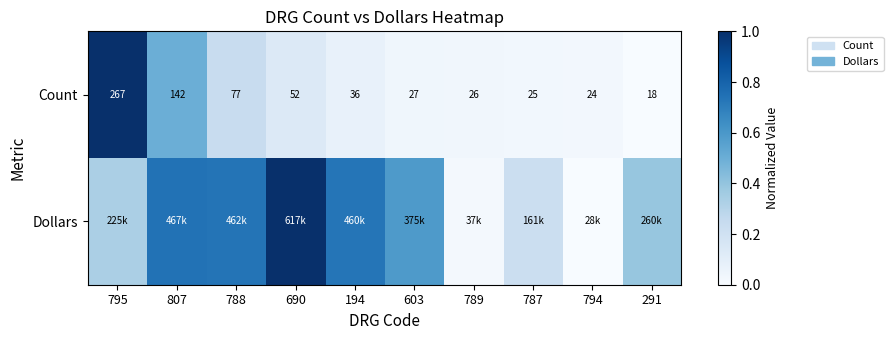

At 795, list the series in order from smallest to largest.

Dollars, Count